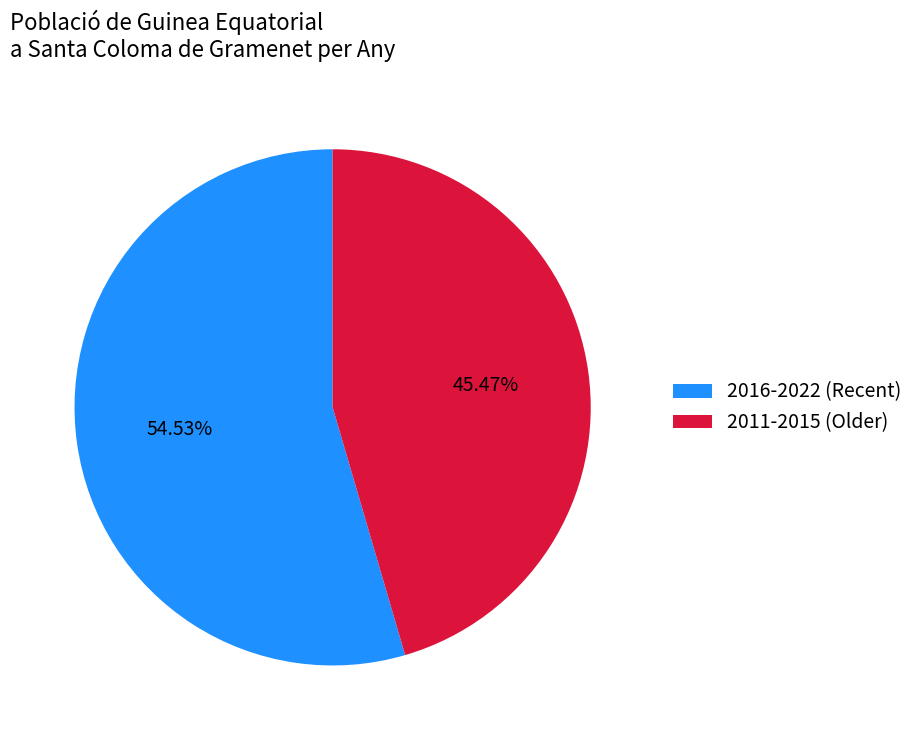

What is the ratio of the value at 2011-2015 (Older) to the value at 2016-2022 (Recent)?

0.8